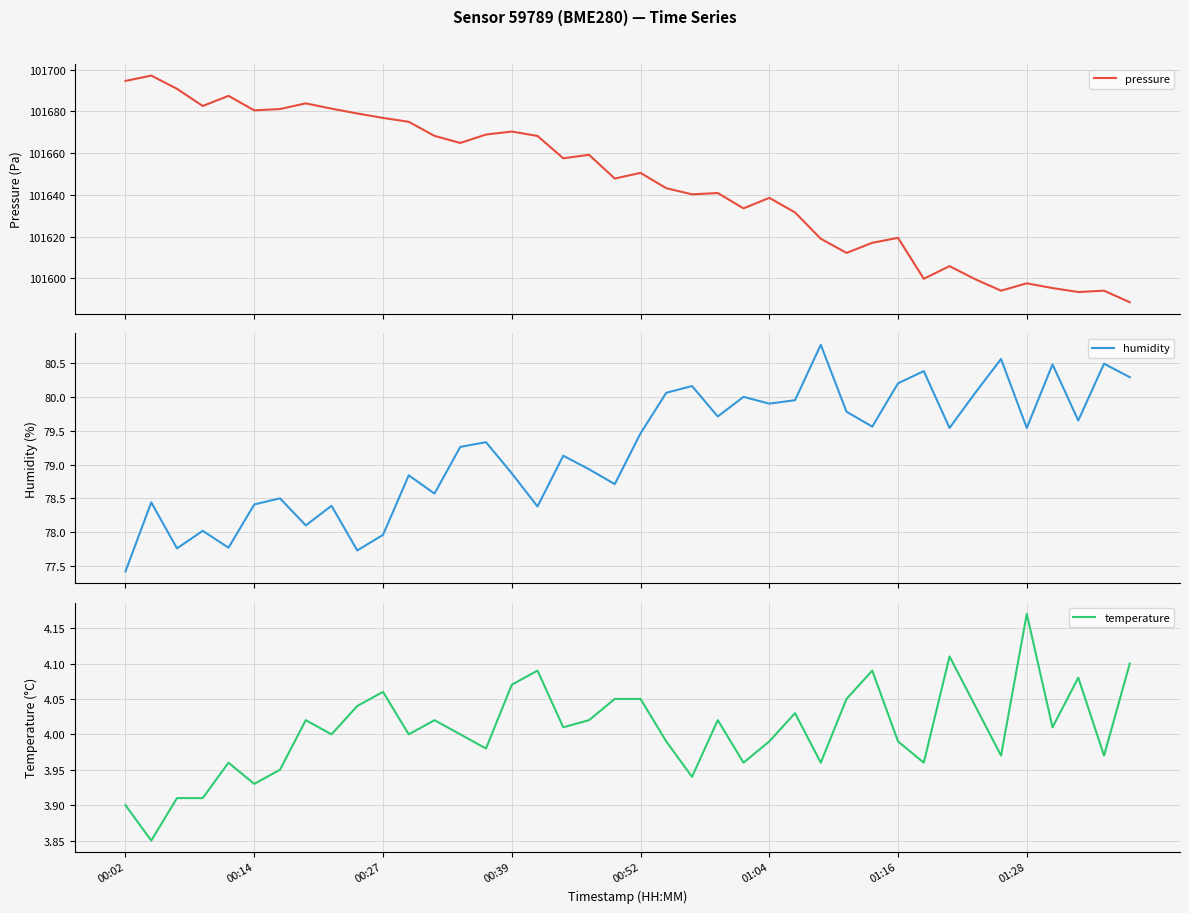

What is the difference between the maximum and minimum values in the temperature series?

0.3